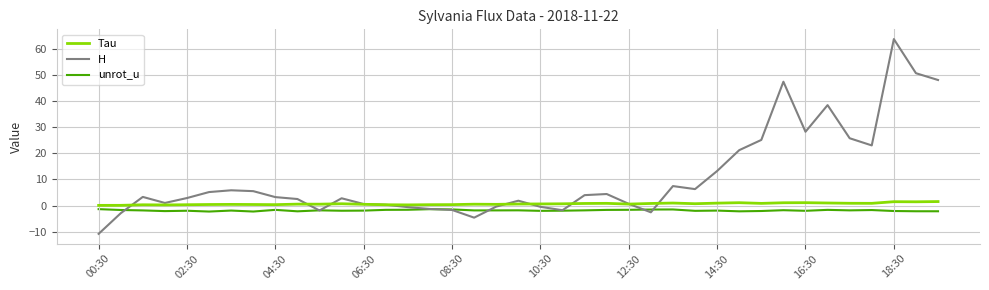

Rank the series by their average value, from lowest to highest.

unrot_u, Tau, H